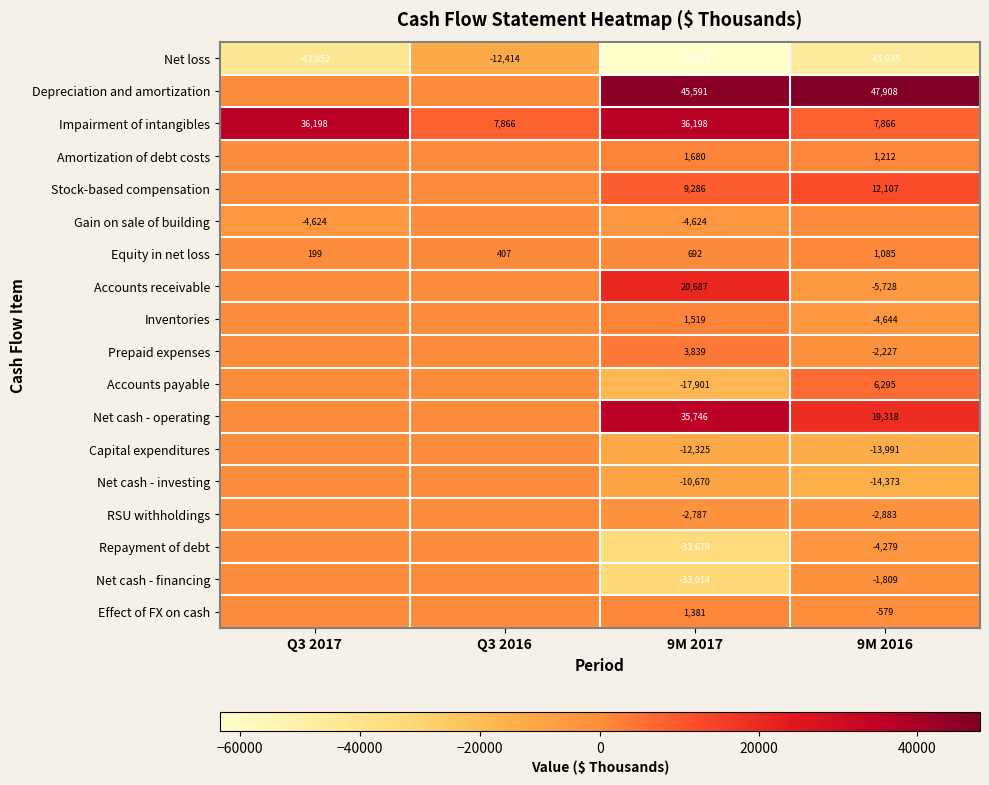

At Q3 2016, list the series in order from smallest to largest.

Net loss, Depreciation and amortization, Amortization of debt costs, Stock-based compensation, Gain on sale of building, Accounts receivable, Inventories, Prepaid expenses, Accounts payable, Net cash - operating, Capital expenditures, Net cash - investing, RSU withholdings, Repayment of debt, Net cash - financing, Effect of FX on cash, Equity in net loss, Impairment of intangibles